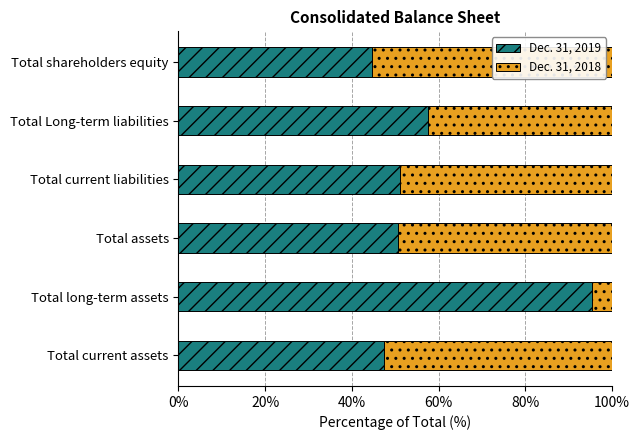

How many series are shown in this chart?

2